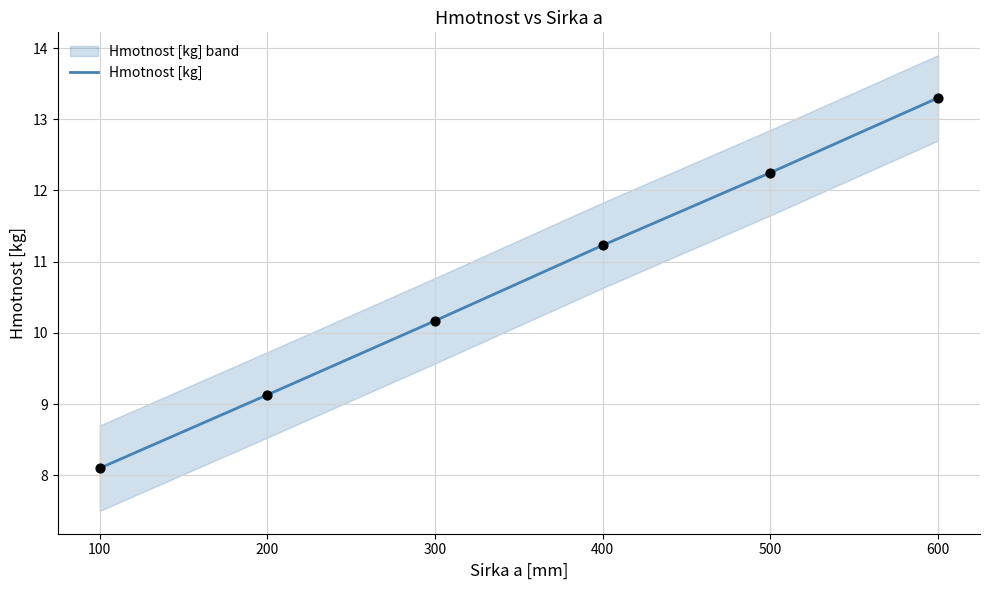

Where is Hmotnost [kg] nearest to the value 10?

300